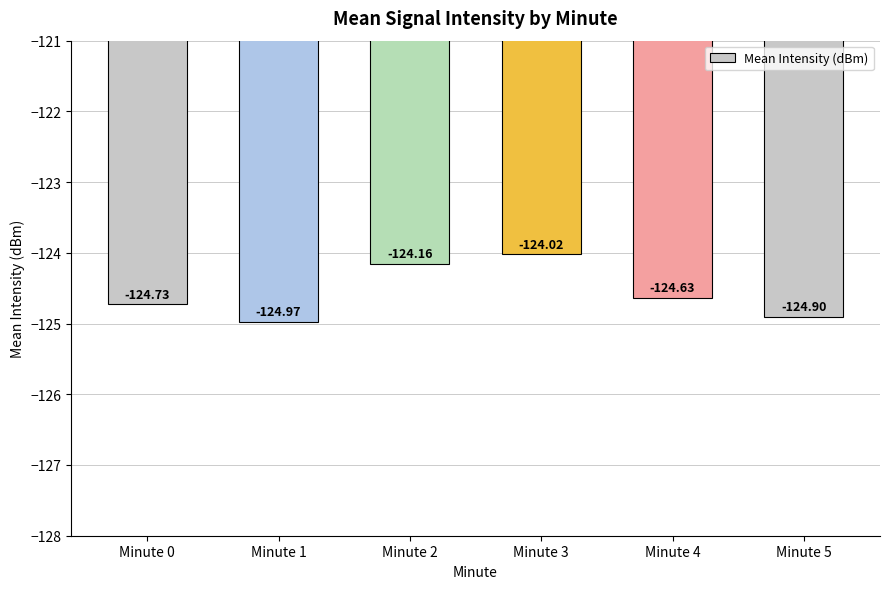

What is the difference between the maximum and minimum values?

1.0